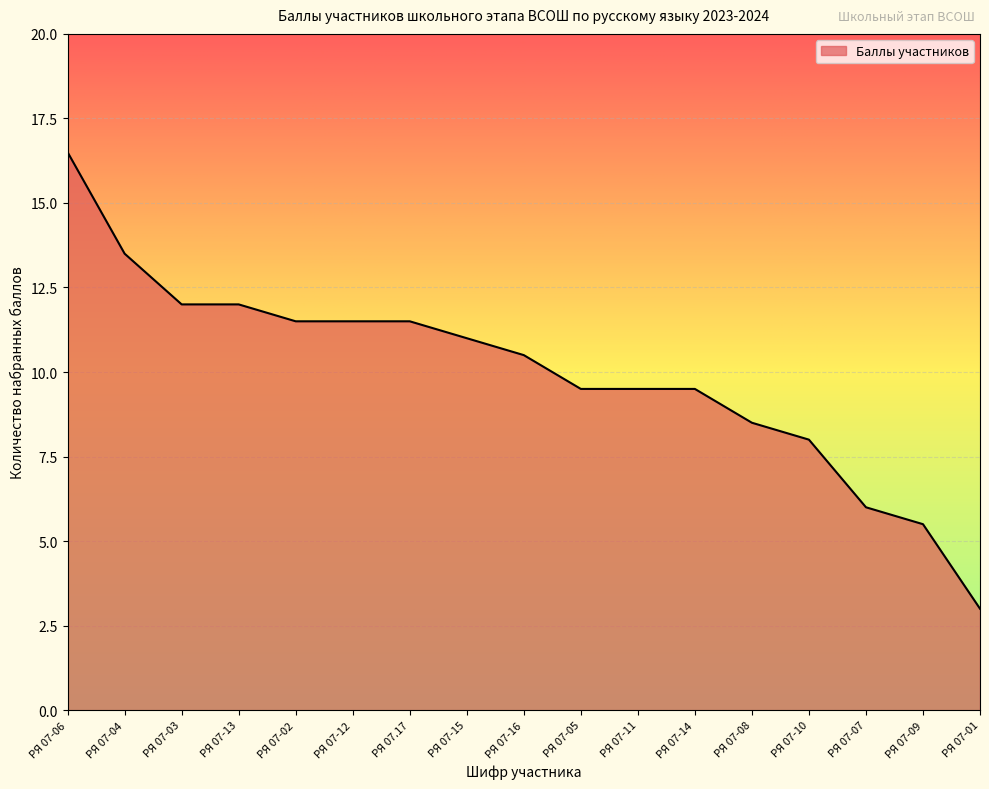

What is the greatest value displayed?

16.5